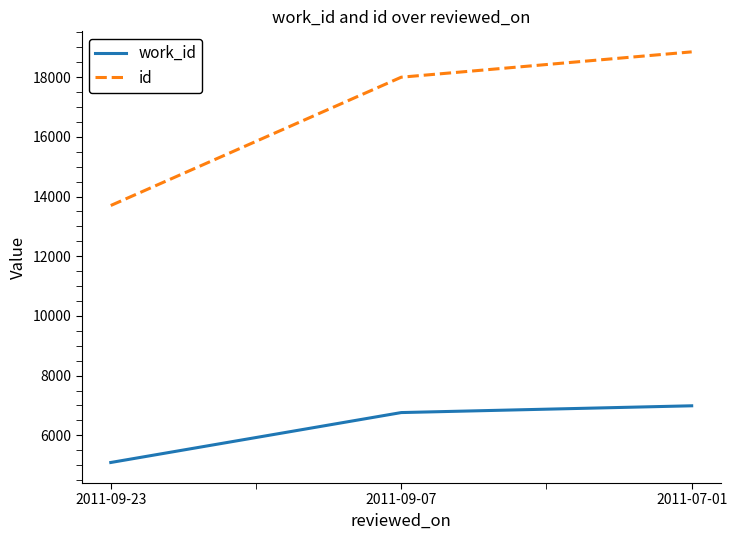

Reading left to right, transcribe all the data shown in this chart.

work_id: 5088	6761	6988
id: 13699	17998	18847